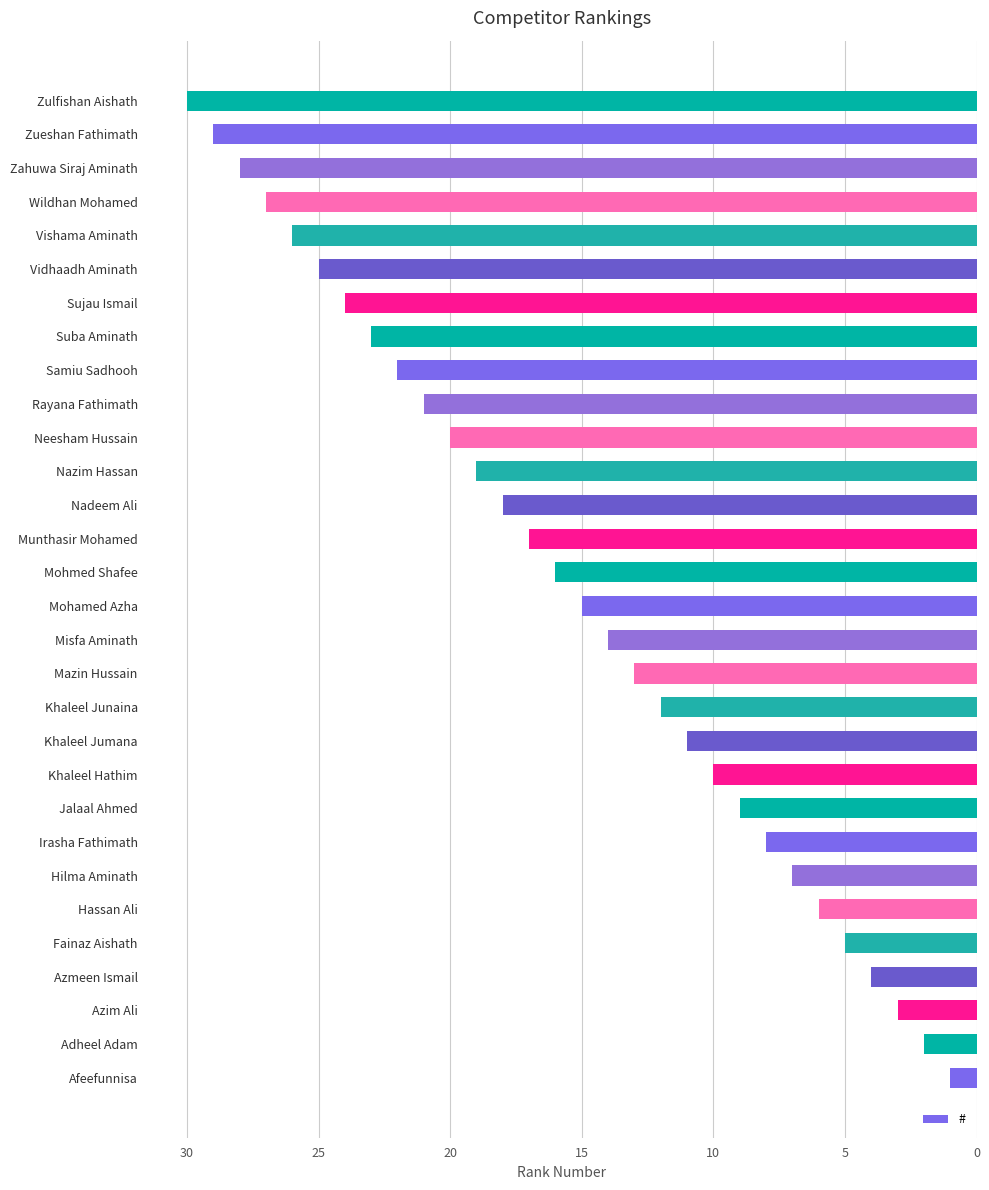

What is the difference between the maximum and minimum values?

29